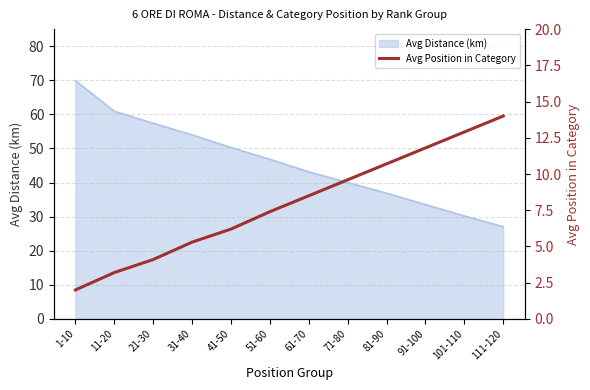

The value of Avg Distance (km) at 31-40 is 91.5. True or false?

False